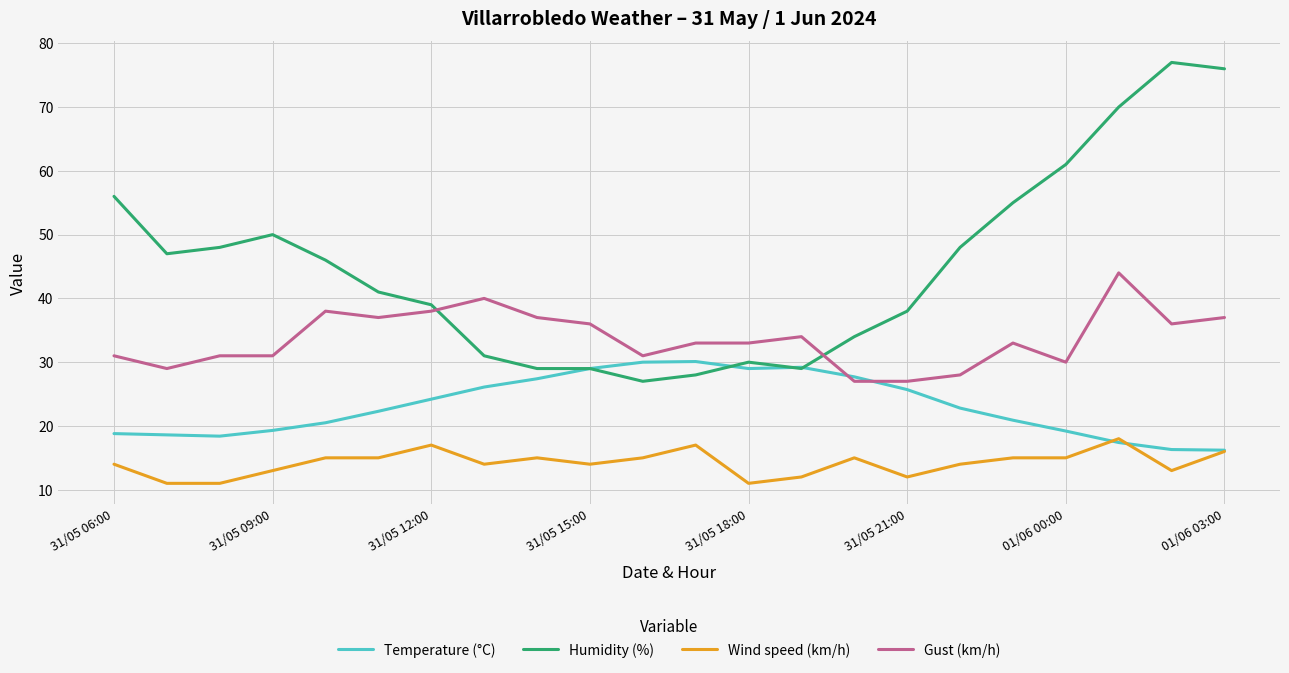

Which series has the largest range (max minus min)?

Humidity (%)